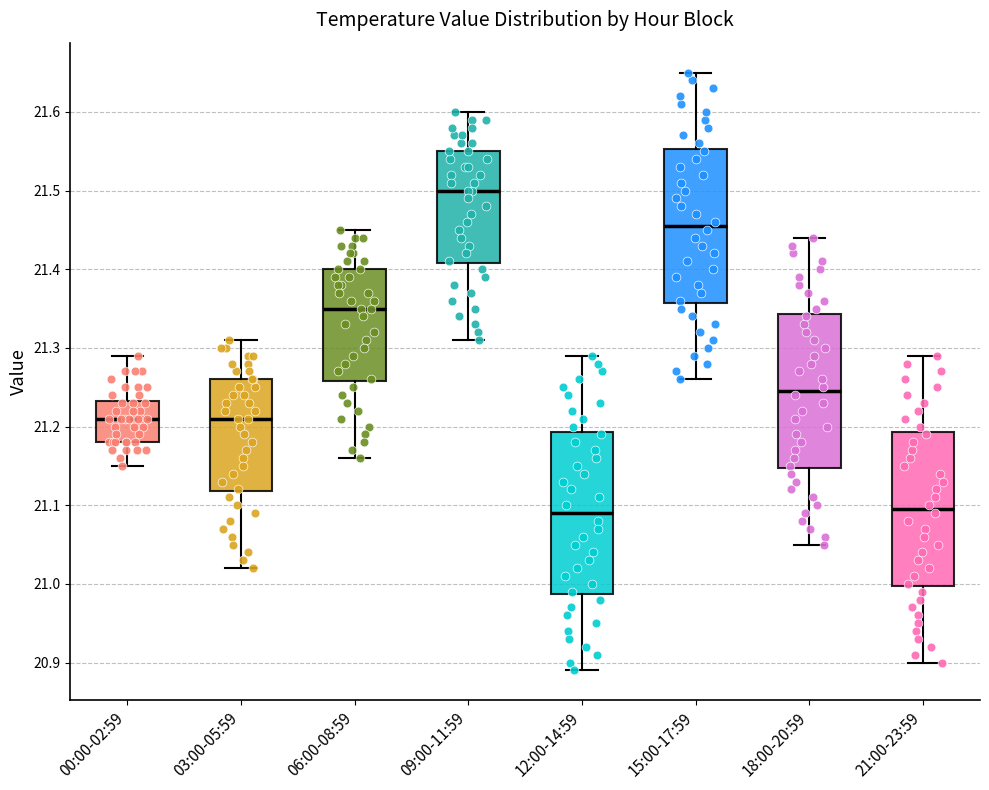

Where is the upper edge of the box for 06:00-08:59 on the y-axis? The values are not printed on the chart, so give them approximately, as read against the axis.

21.40